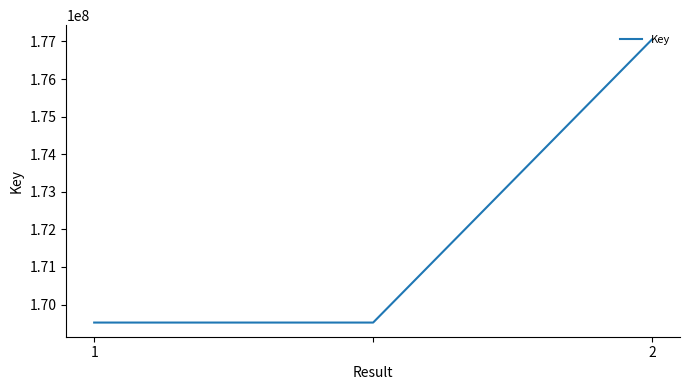

What is the sum of all values?

516097272